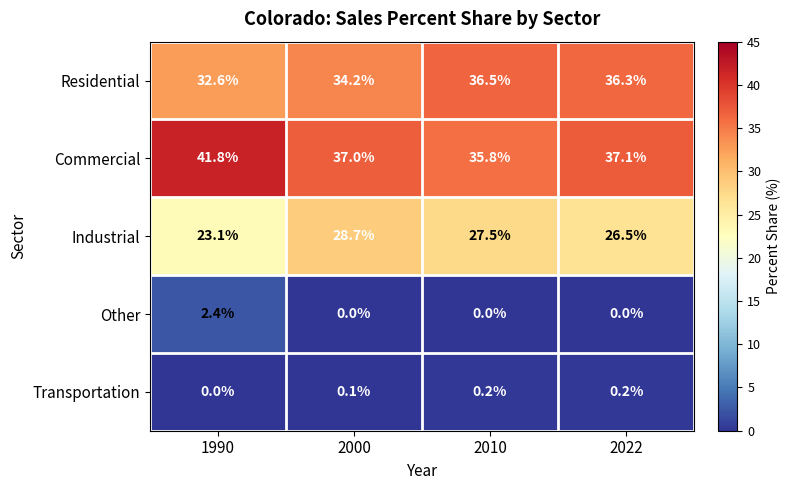

At which label does Commercial reach its peak?

1990